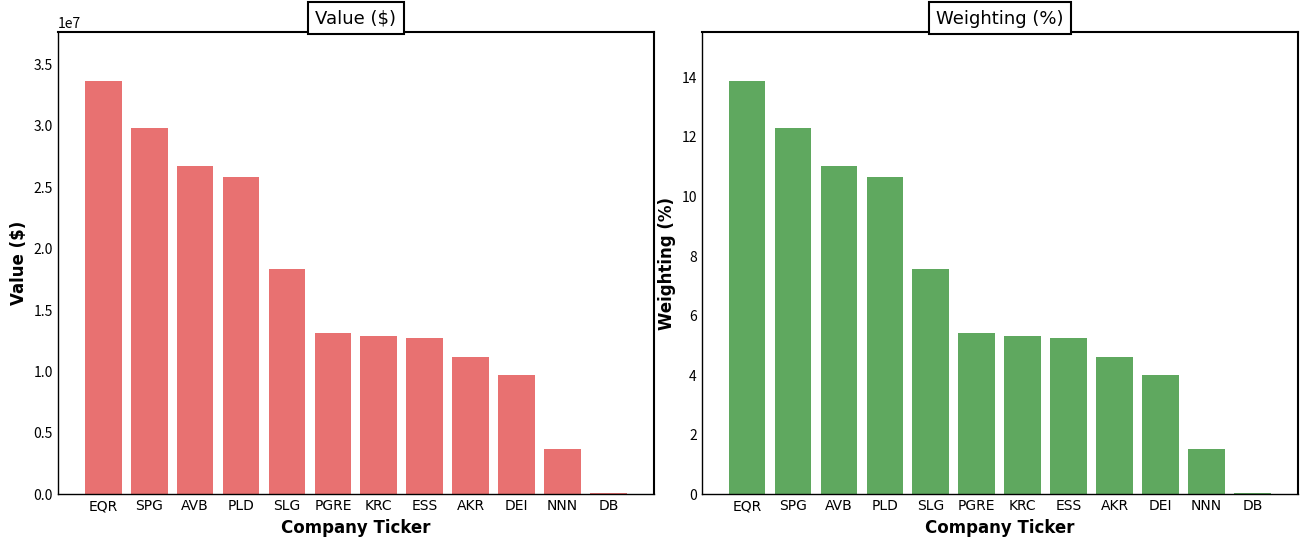

Are the bars horizontal?

No